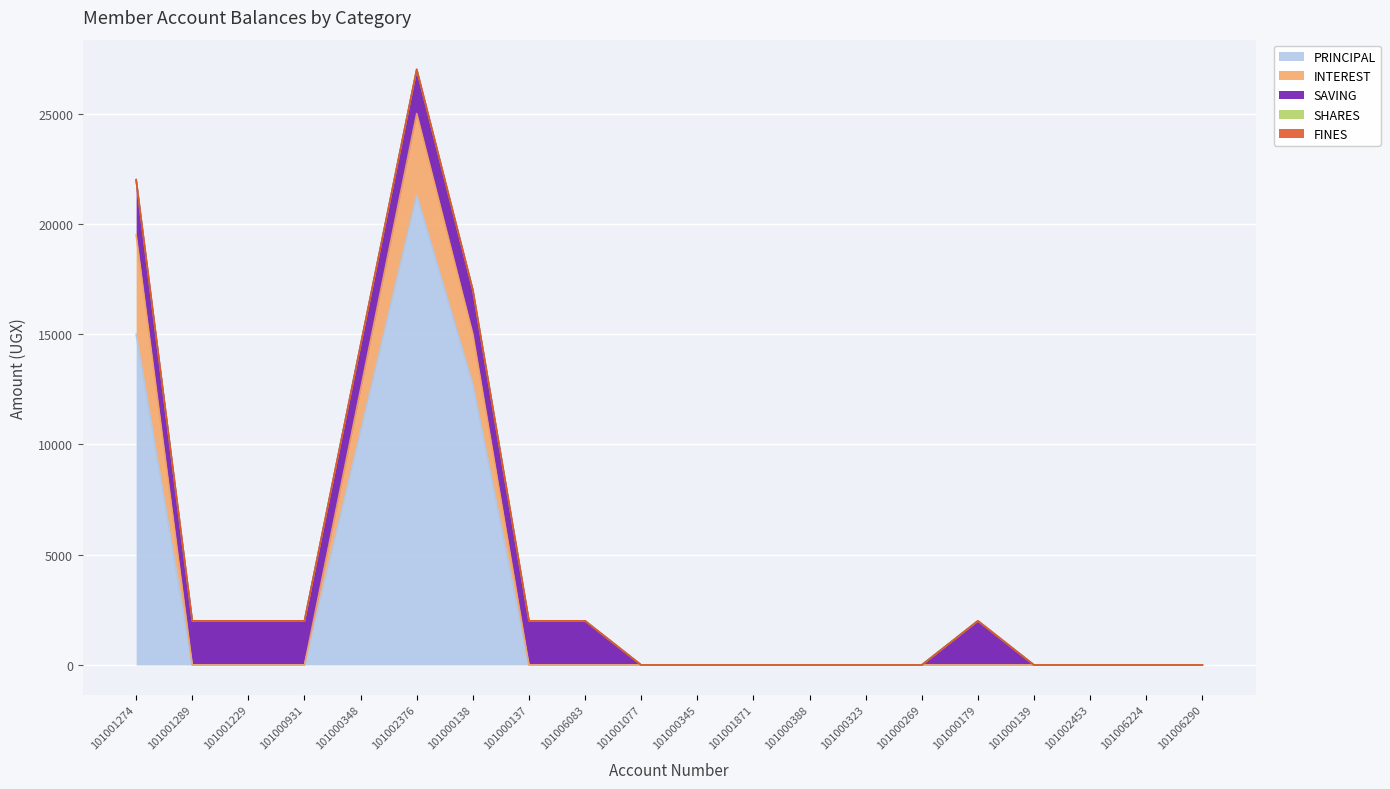

Is the value of PRINCIPAL at 101000931 greater than the value of FINES at 101000931?

No